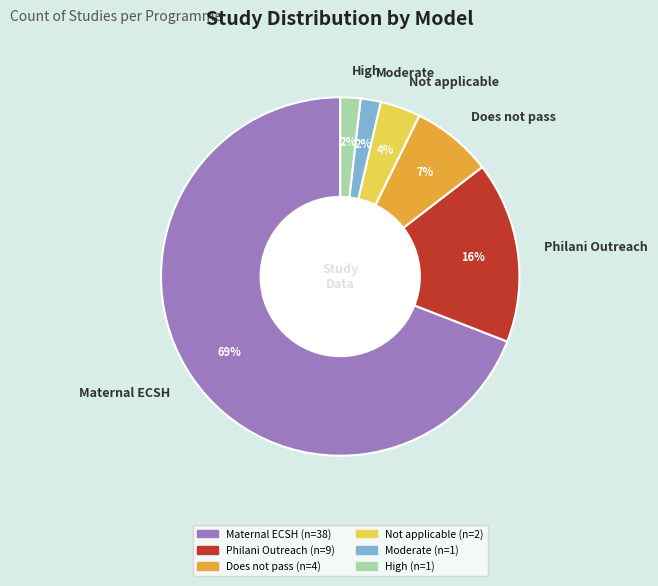

Is High the majority of the pie?

No